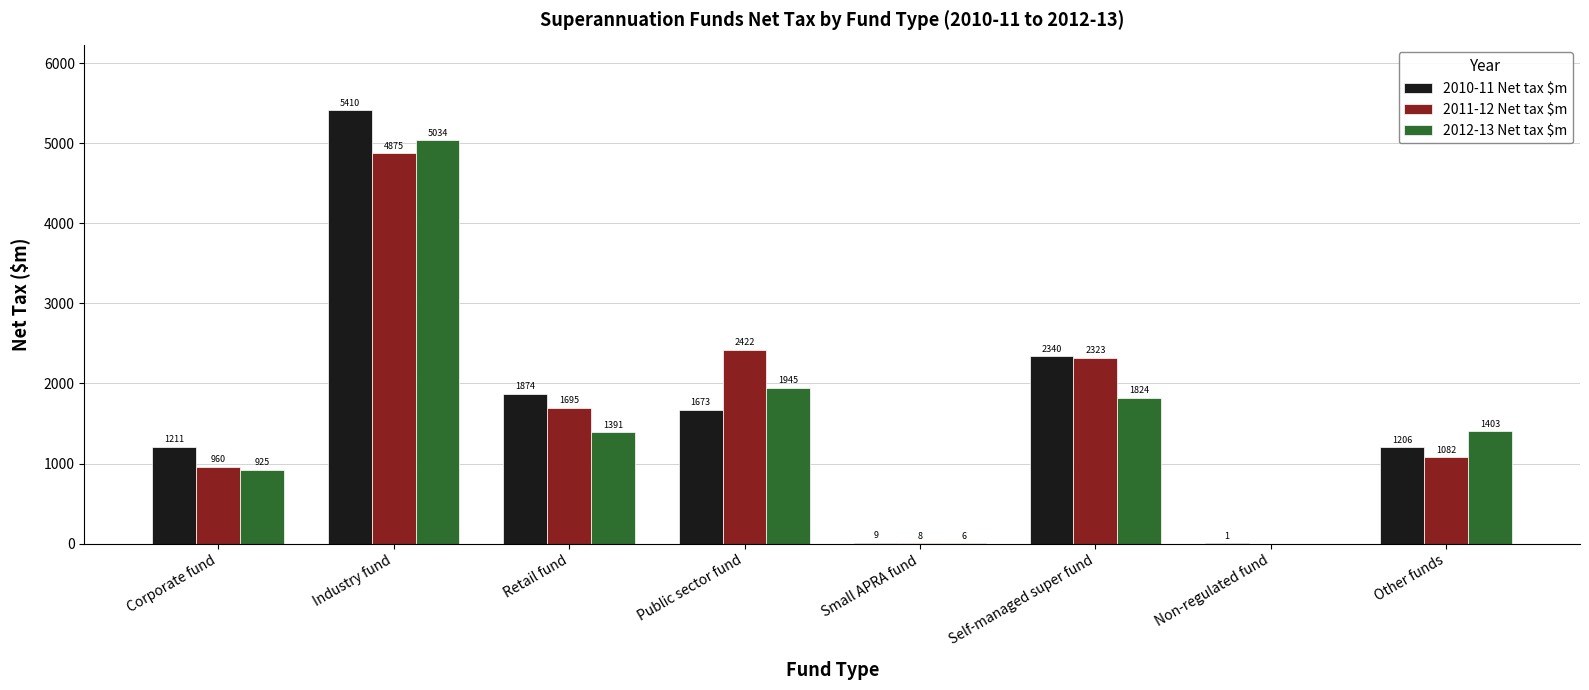

At which label does 2012-13 Net tax $m first exceed 1403?

Industry fund